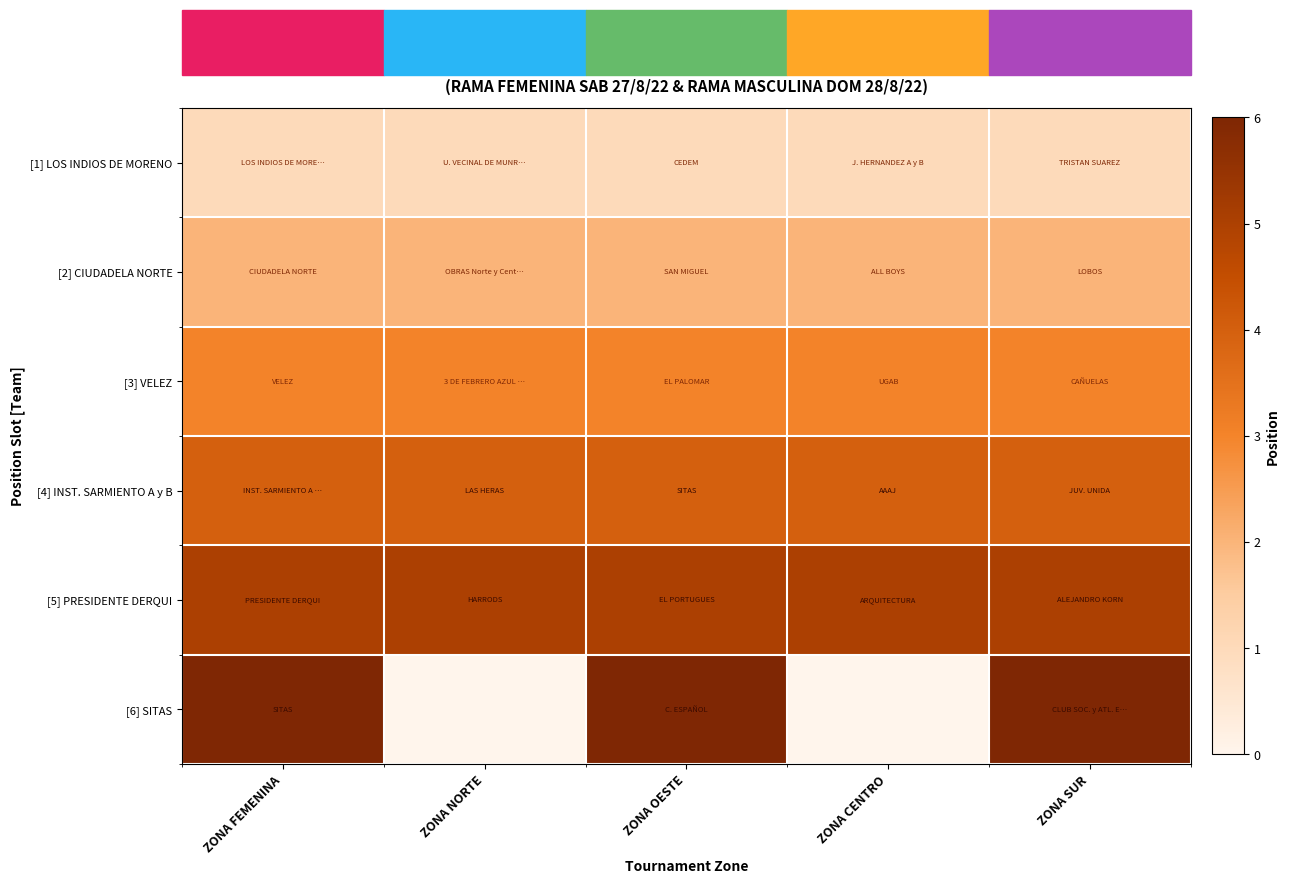

Which series has the widest spread of values?

[6] SITAS